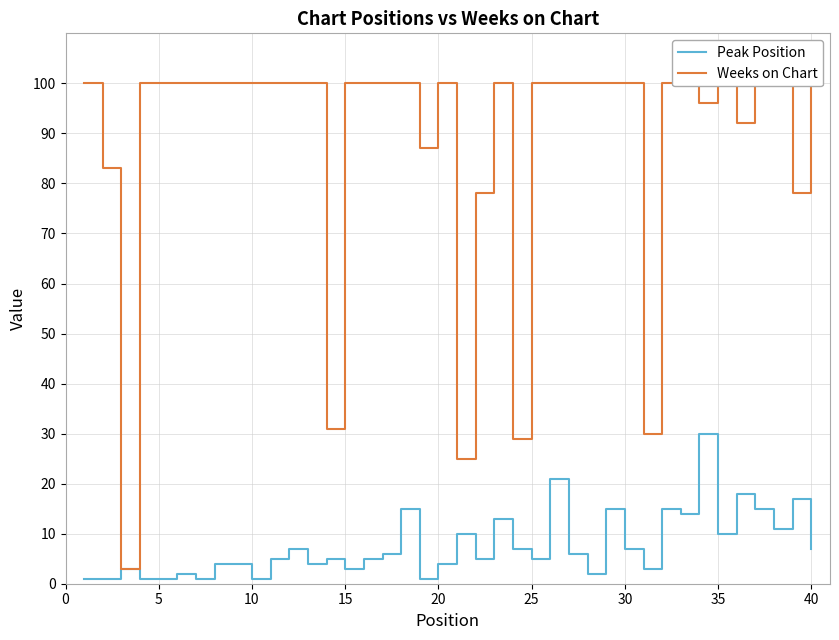

Rank the series by their average value, from lowest to highest.

Peak Position, Weeks on Chart